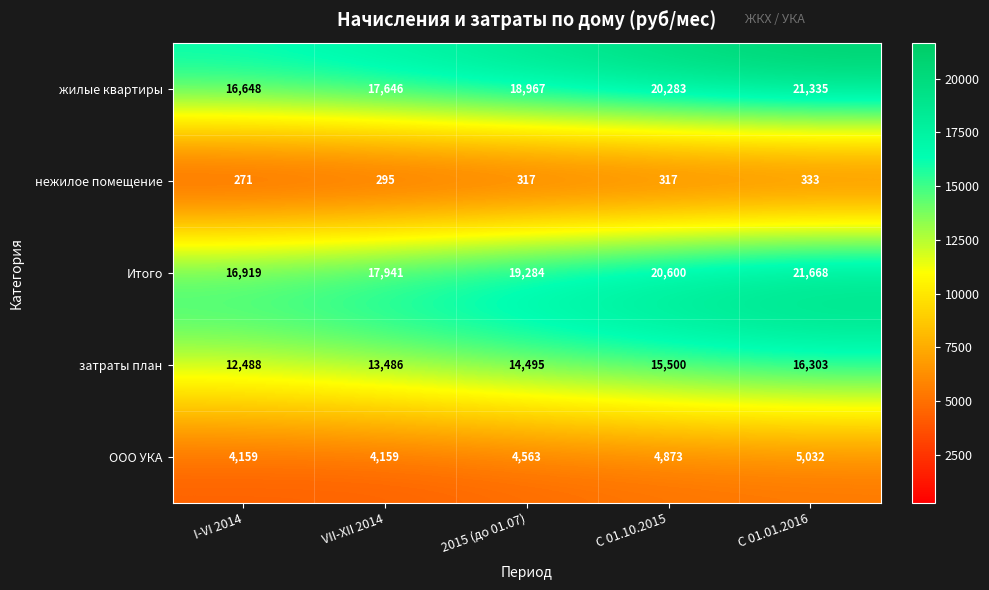

At which category does the chart reach its peak across all series?

С 01.01.2016